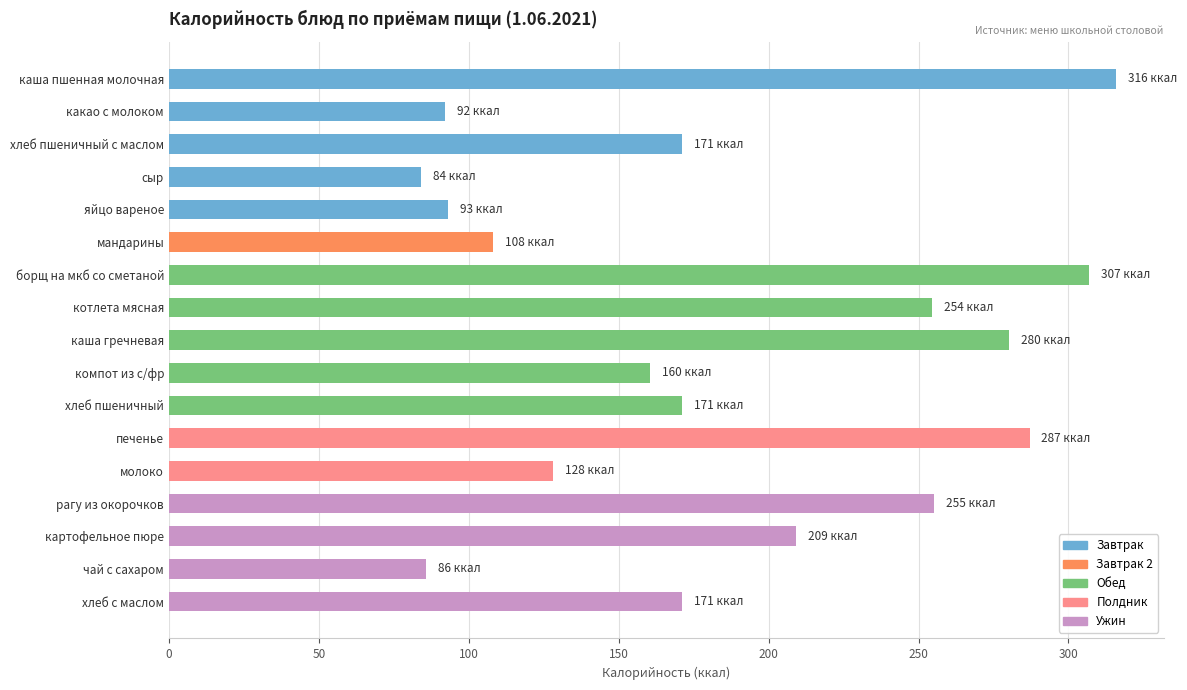

At which category does the chart reach its peak across all series?

каша пшенная молочная